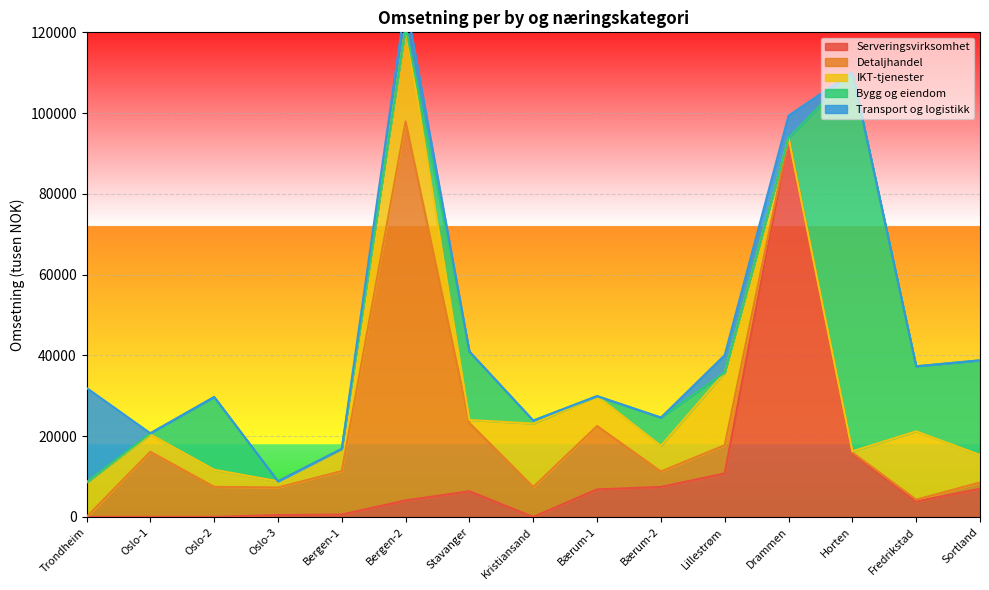

At which label is Serveringsvirksomhet closest to 46923?

Horten